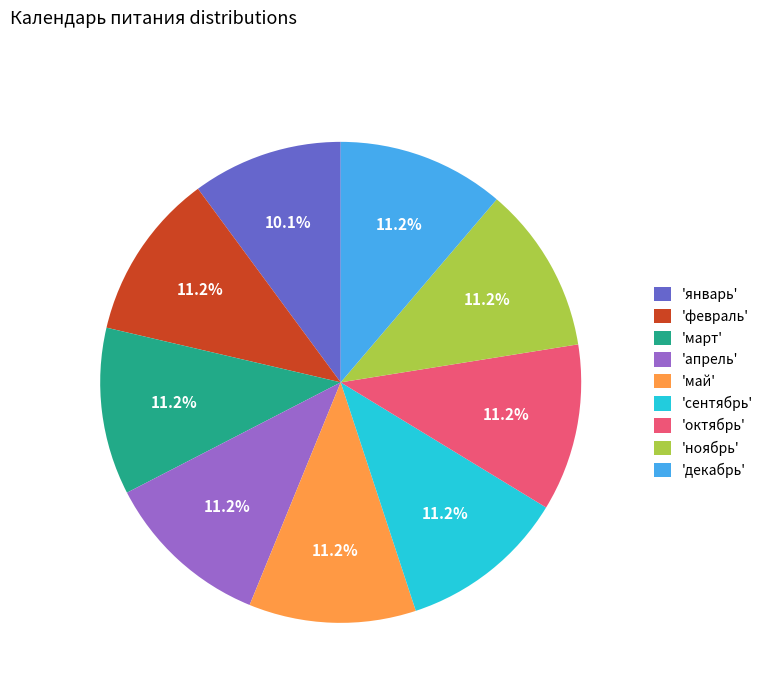

What percentage is NOT represented by 'апрель'?

88.8%